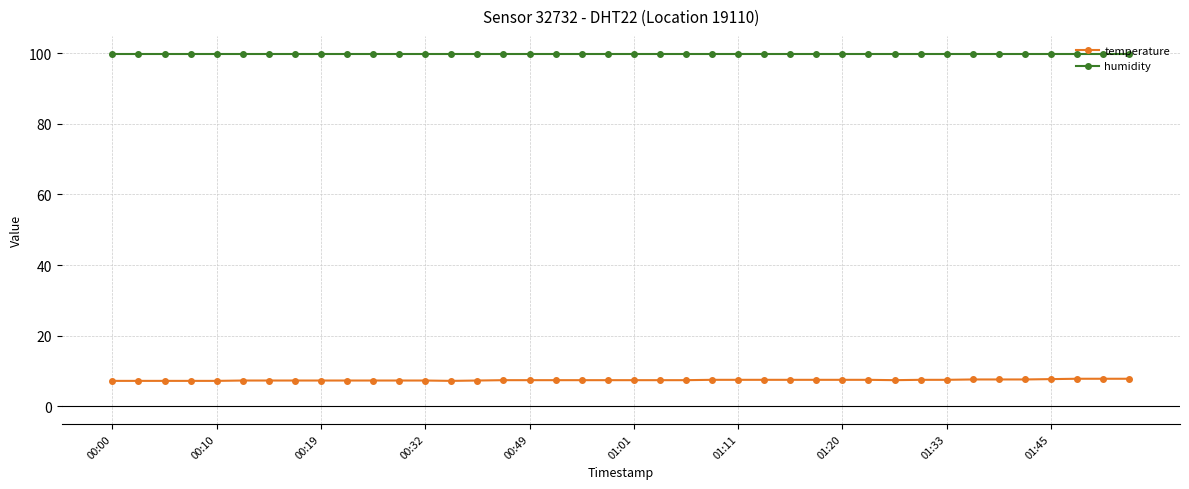

What is the highest value of the temperature series?

7.8